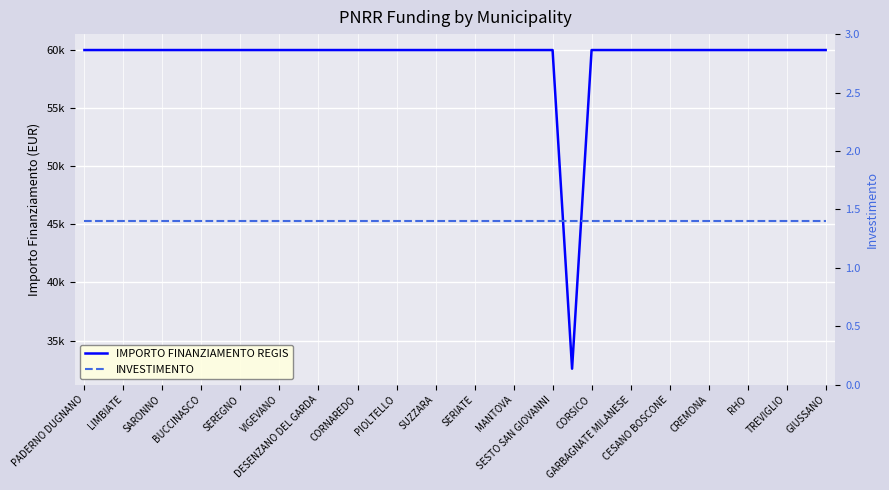

Which category has the lowest value in the INVESTIMENTO series?

PADERNO DUGNANO